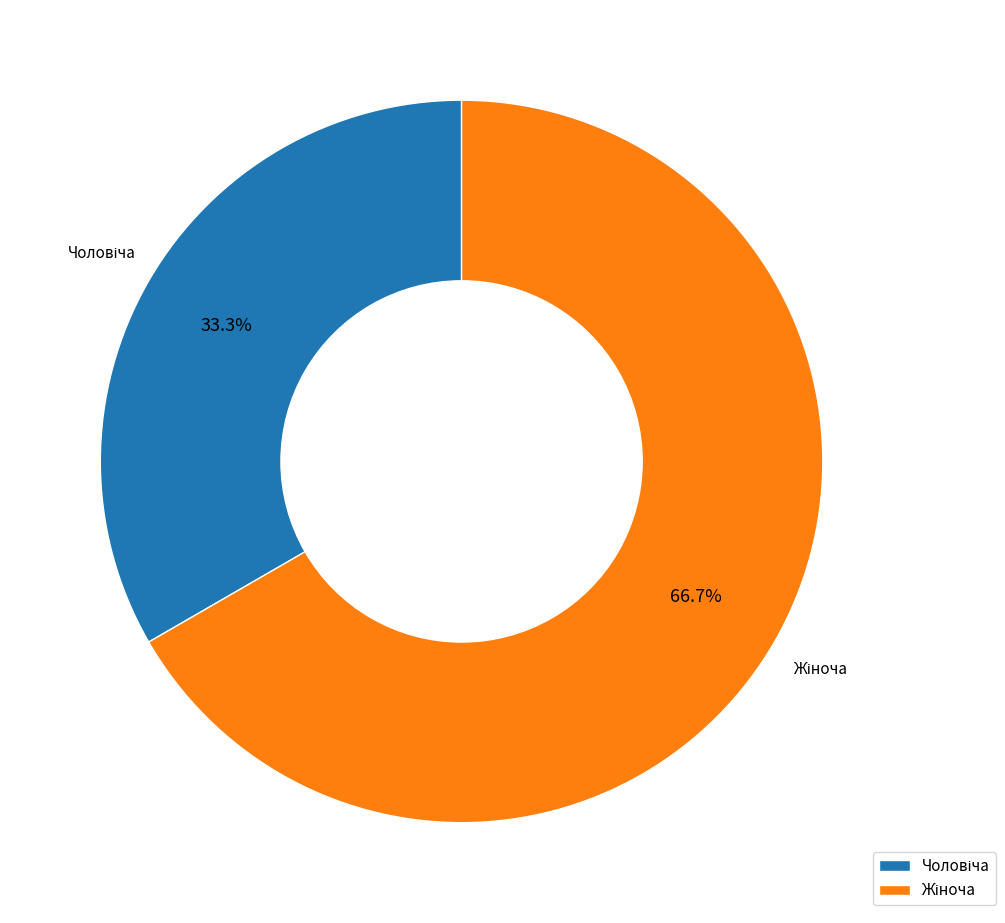

Is there any slice that represents more than half of the pie?

Yes